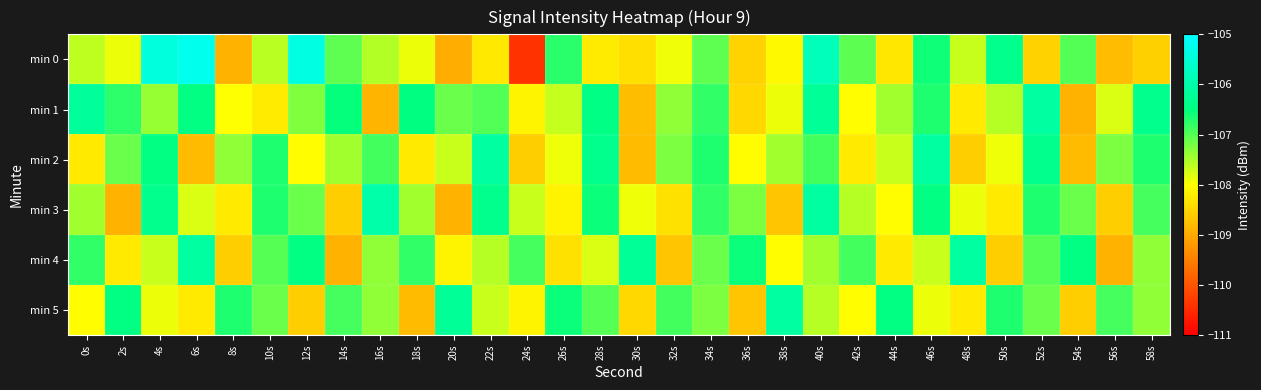

What is the minimum value shown in the chart?

-110.4